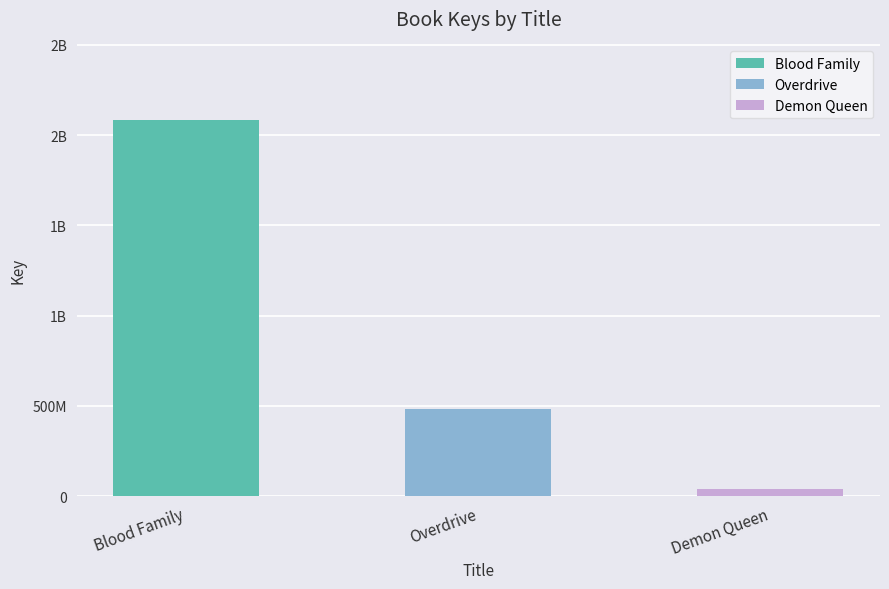

Count the number of values greater than 482073874.

1